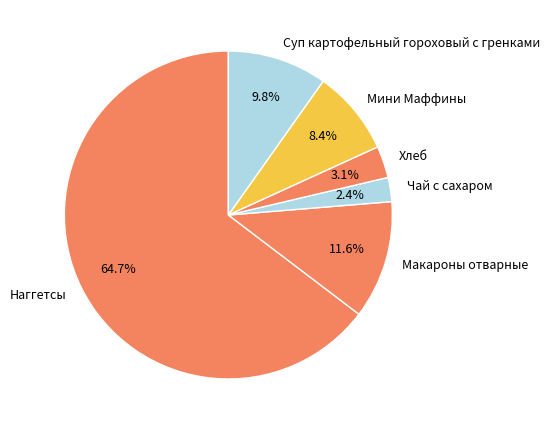

What is the largest slice in the pie chart?

Наггетсы